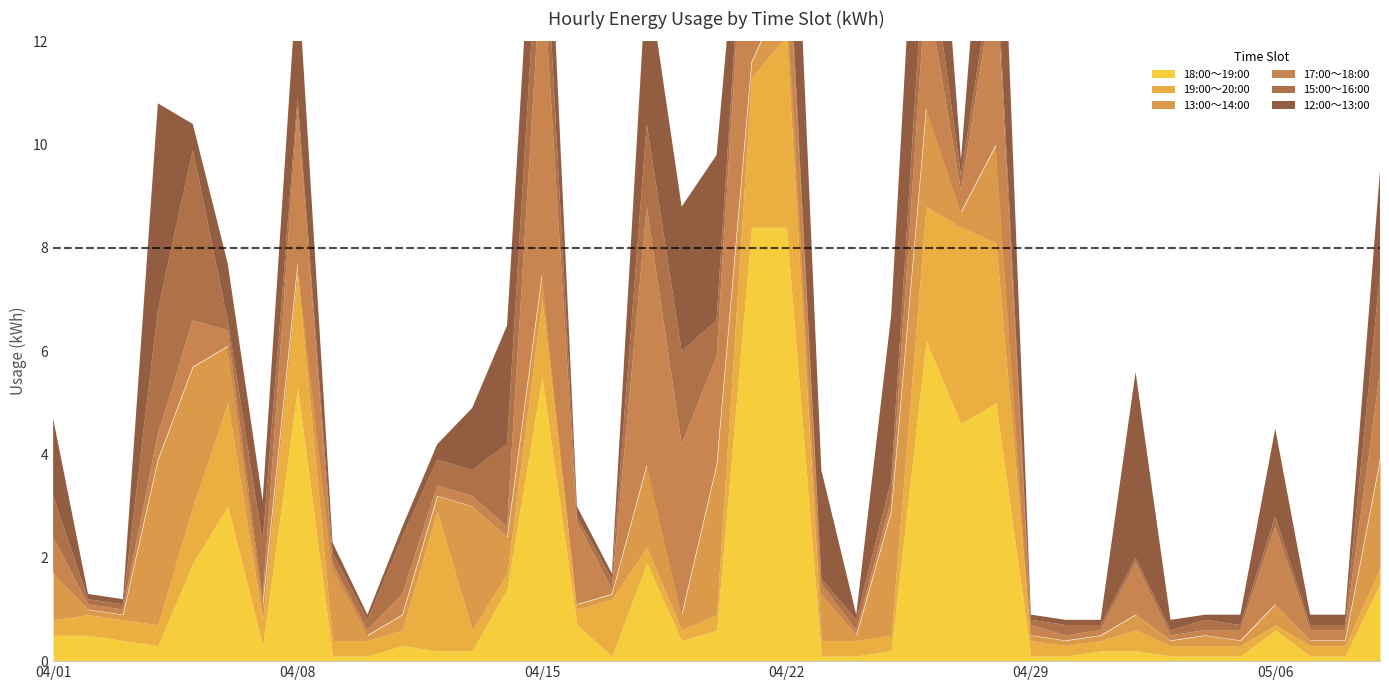

What is the difference between the second highest and second lowest values in the 15:00～16:00 series?

2.3